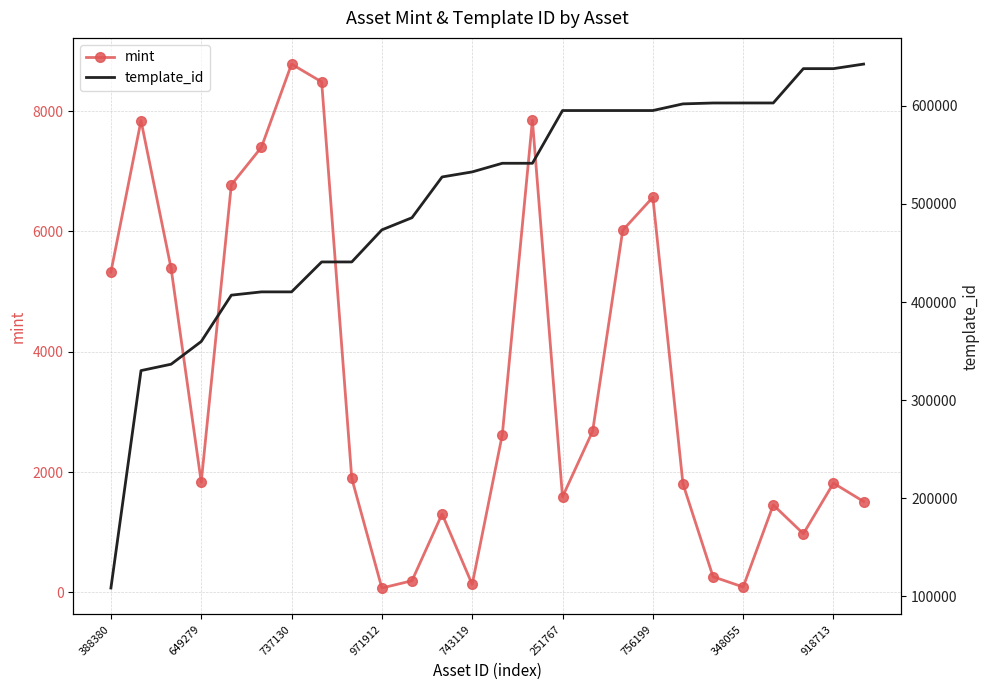

How many data points in template_id are less than 541468?

13